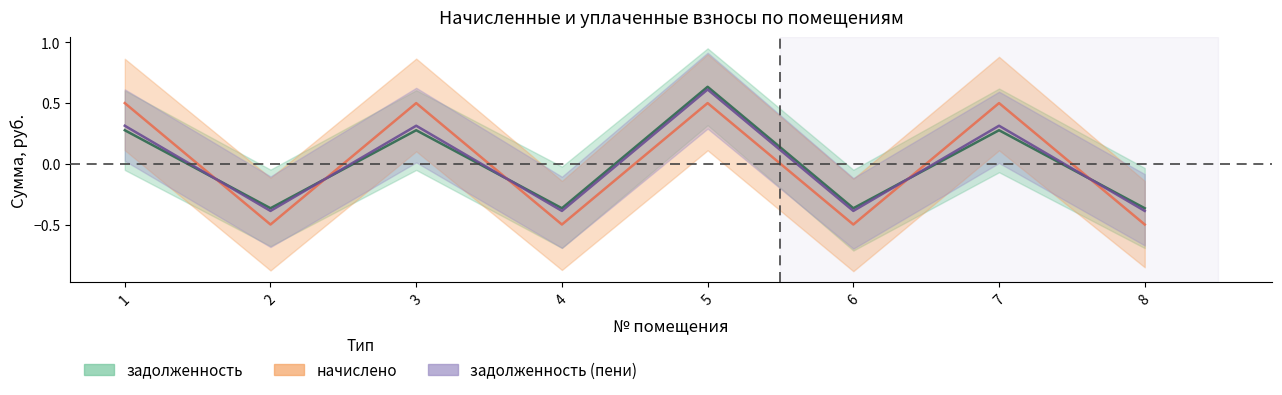

Reading left to right, what are all the values shown in this chart?

задолженность: 1=0.3	2=-0.4	3=0.3	4=-0.4	5=0.6	6=-0.4	7=0.3	8=-0.4
начислено: 1=0.5	2=-0.5	3=0.5	4=-0.5	5=0.5	6=-0.5	7=0.5	8=-0.5
задолженность (пени): 1=0.3	2=-0.4	3=0.3	4=-0.4	5=0.6	6=-0.4	7=0.3	8=-0.4